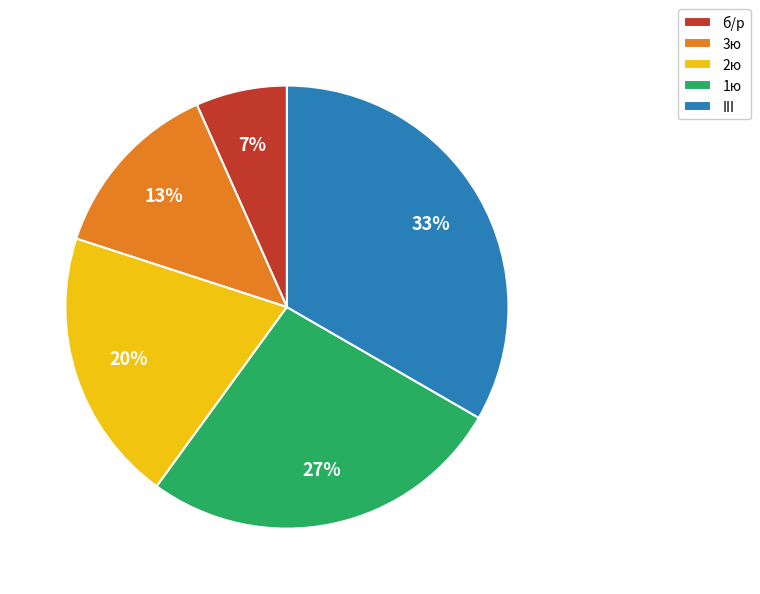

Do 2ю and 1ю together represent more than half of the pie?

No